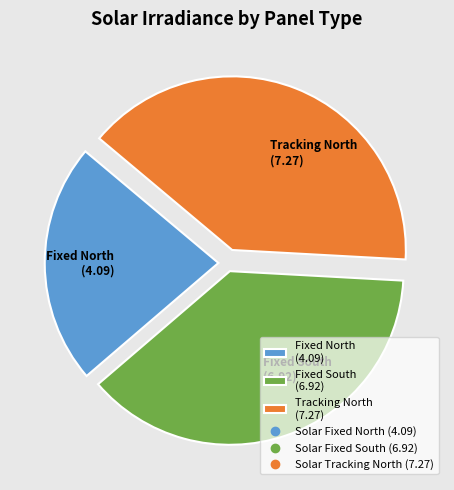

Which slice is the largest?

Tracking North (7.27)